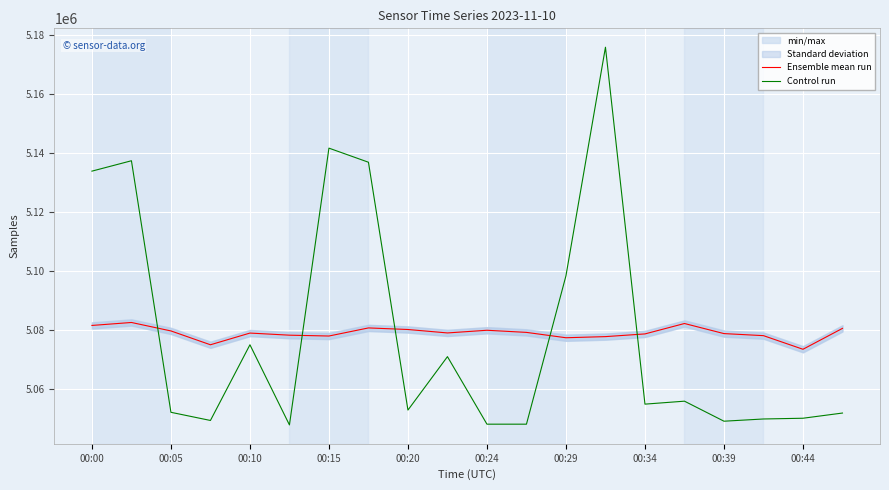

What is the label of the 7th point from the right?

13